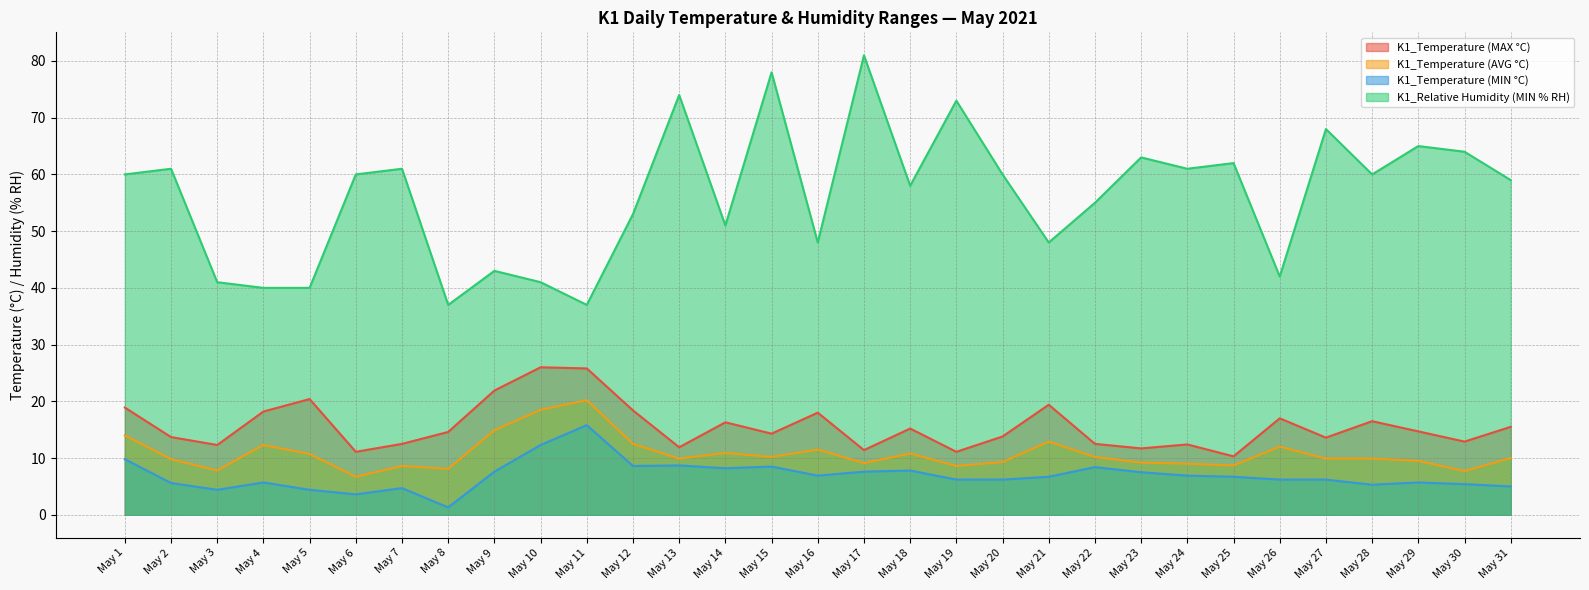

True or false: K1_Temperature (AVG °C) and K1_Temperature (MAX °C) intersect in this chart.

False